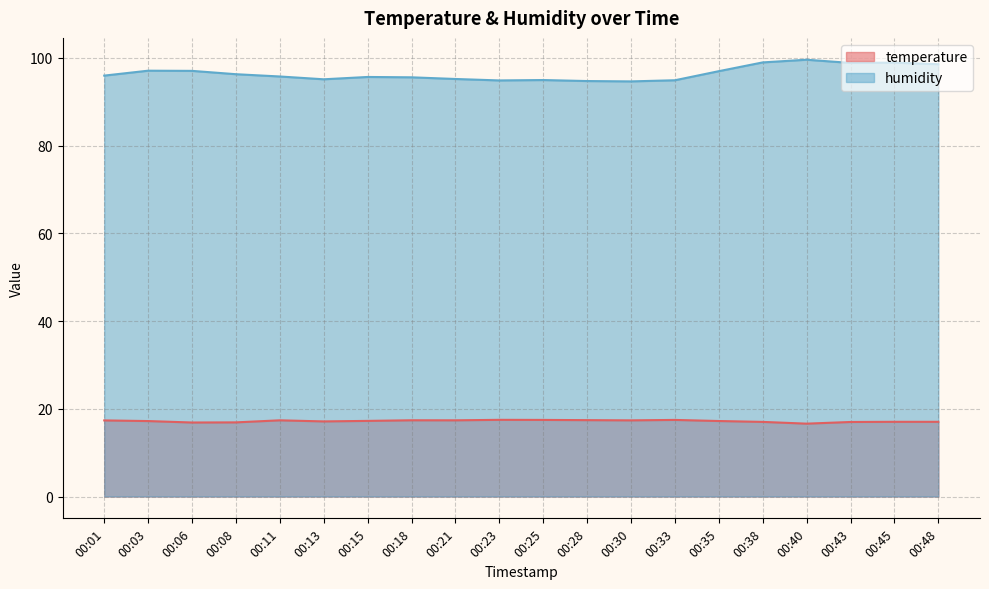

What is the minimum value shown in the chart?

16.6